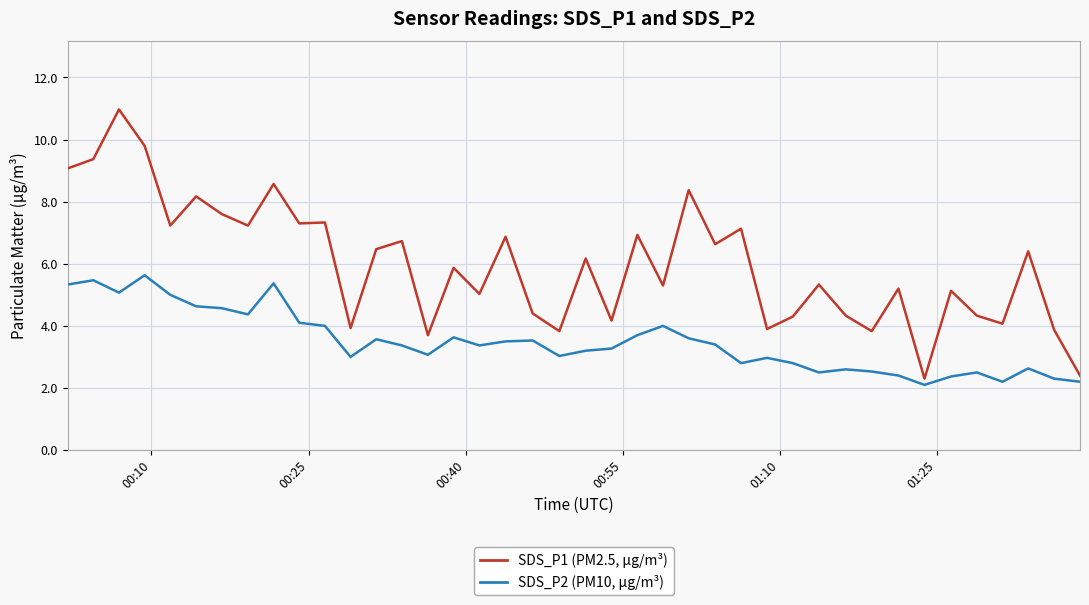

What is the greatest value displayed?

11.0